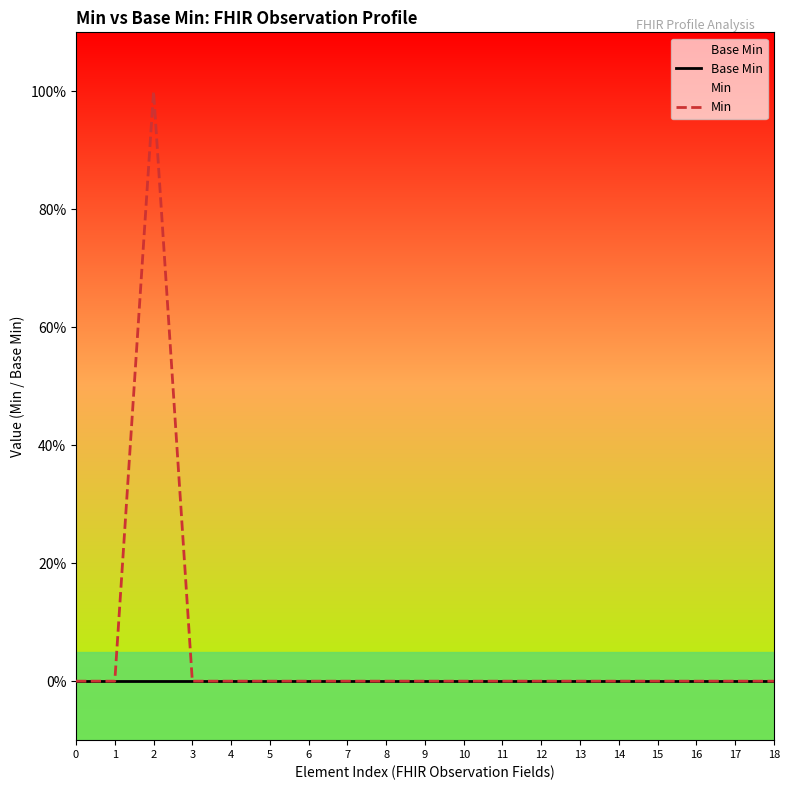

Reading right to left, extract all data points from this chart.

Base Min: 18=0	17=0	16=0	15=0	14=0	13=0	12=0	11=0	10=0	9=0	8=0	7=0	6=0	5=0	4=0	3=0	2=0	1=0	0=0
Min: 18=0	17=0	16=0	15=0	14=0	13=0	12=0	11=0	10=0	9=0	8=0	7=0	6=0	5=0	4=0	3=0	2=1	1=0	0=0